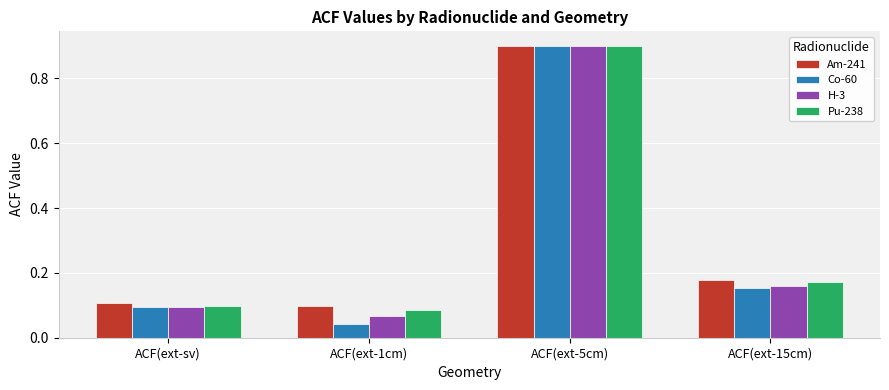

Which series has the largest total across all categories?

Am-241